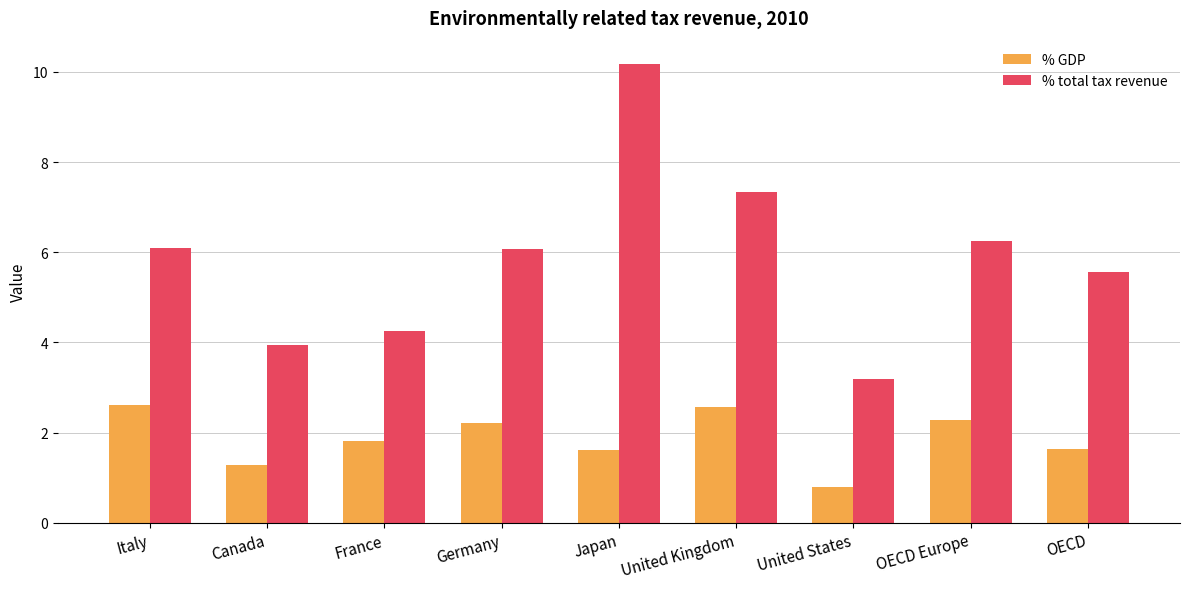

How many data points in % total tax revenue are above 6?

5